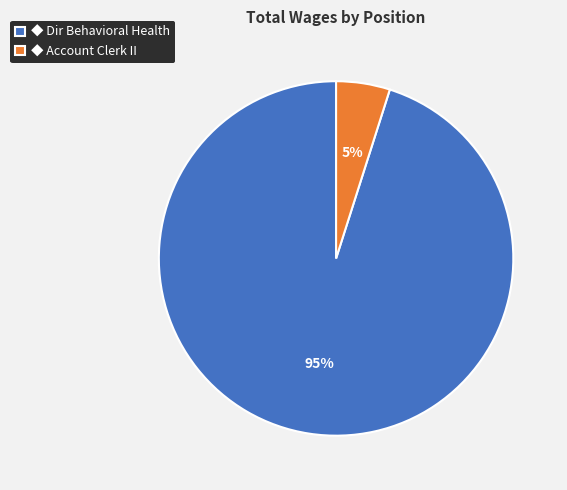

True or false: ◆ Account Clerk II accounts for 5% of the total.

True